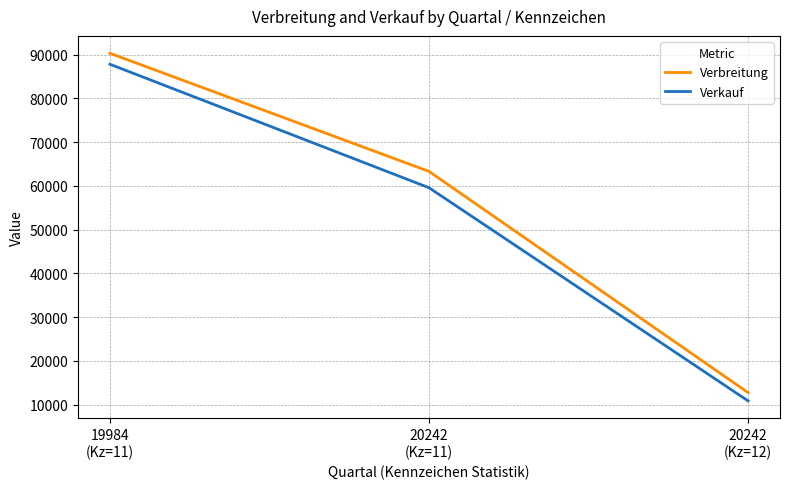

The Verkauf series shows 31078 at 19984
(Kz=11). True or false?

False